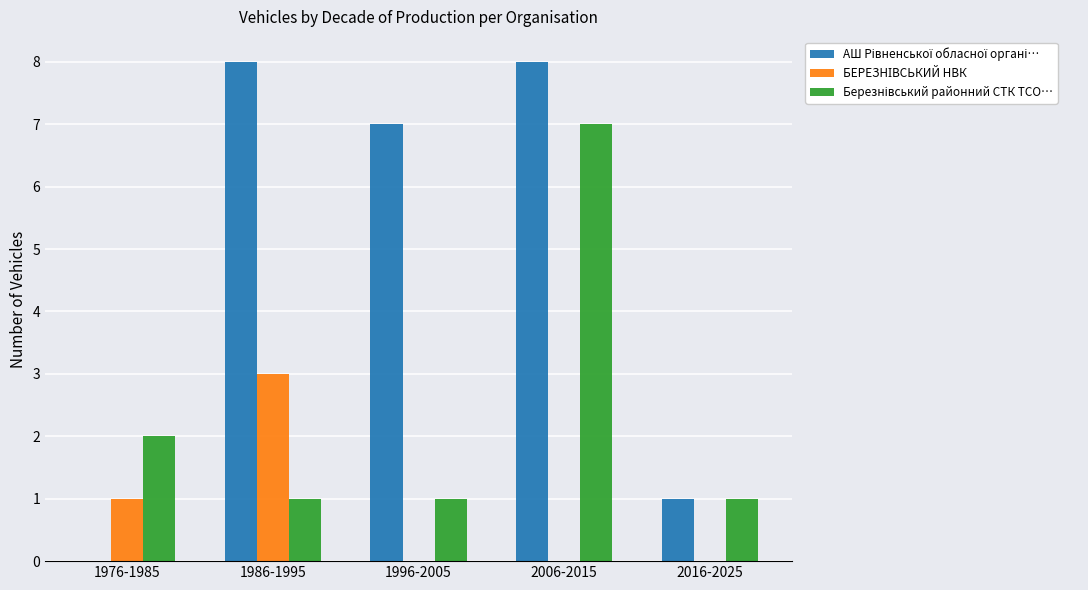

What is the maximum value shown in the chart?

8